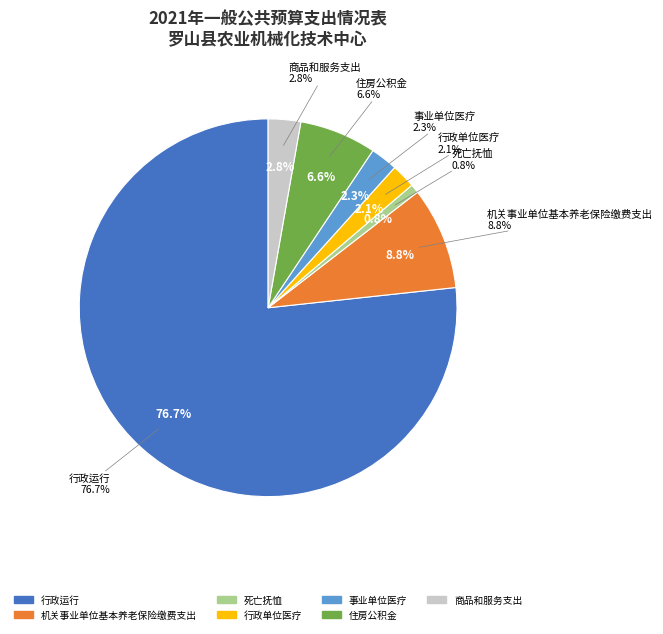

Does 事业单位医疗 account for over 50% of the chart?

No